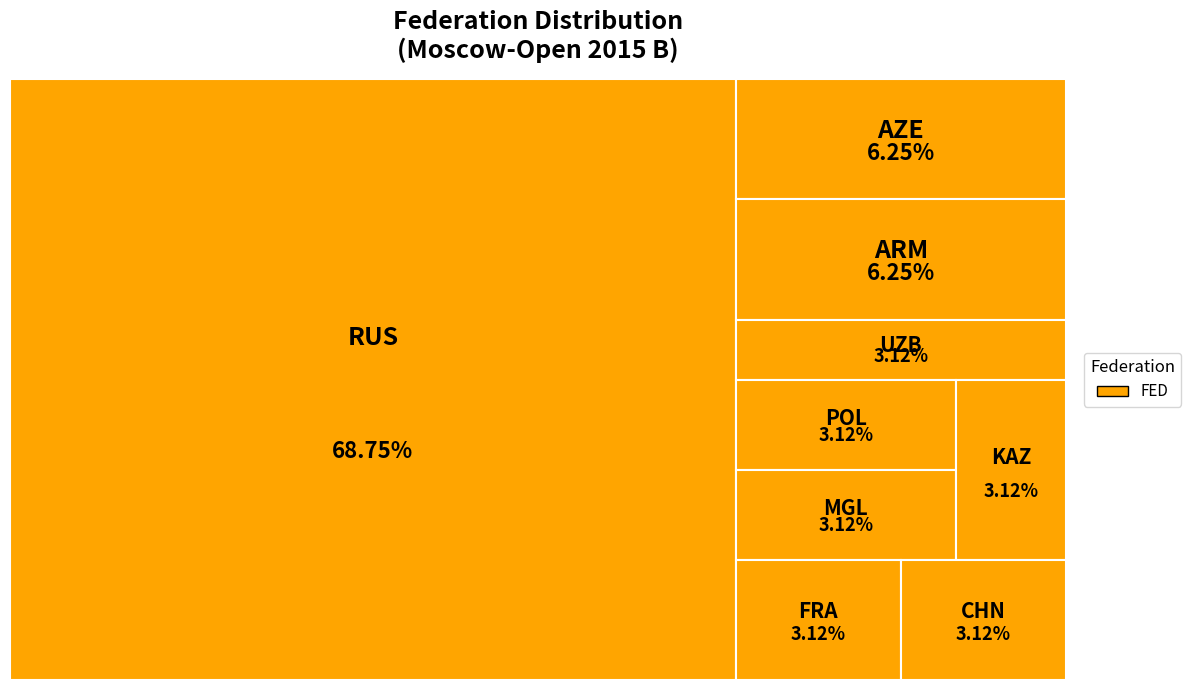

Between POL and KAZ, which is larger?

POL